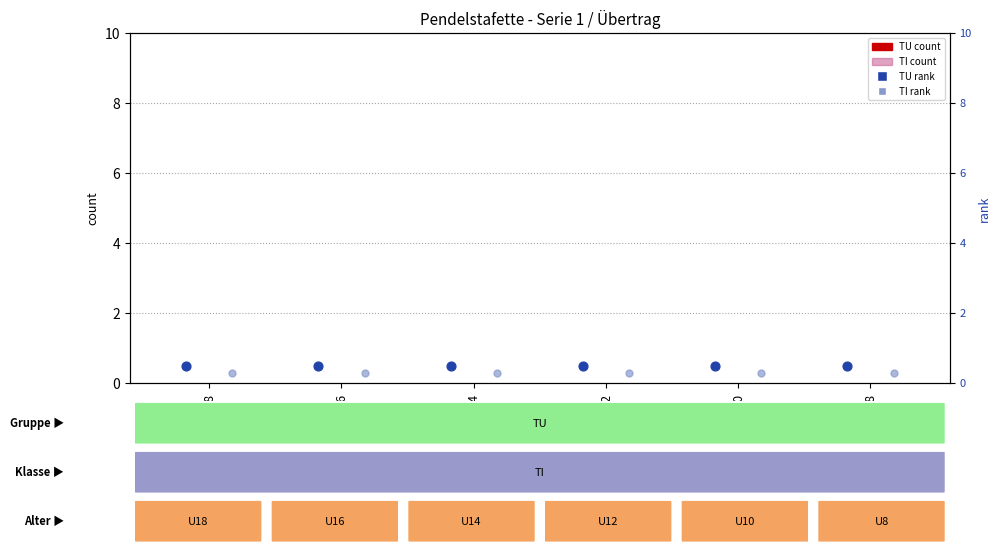

Which series contains the highest Y value?

rank TU